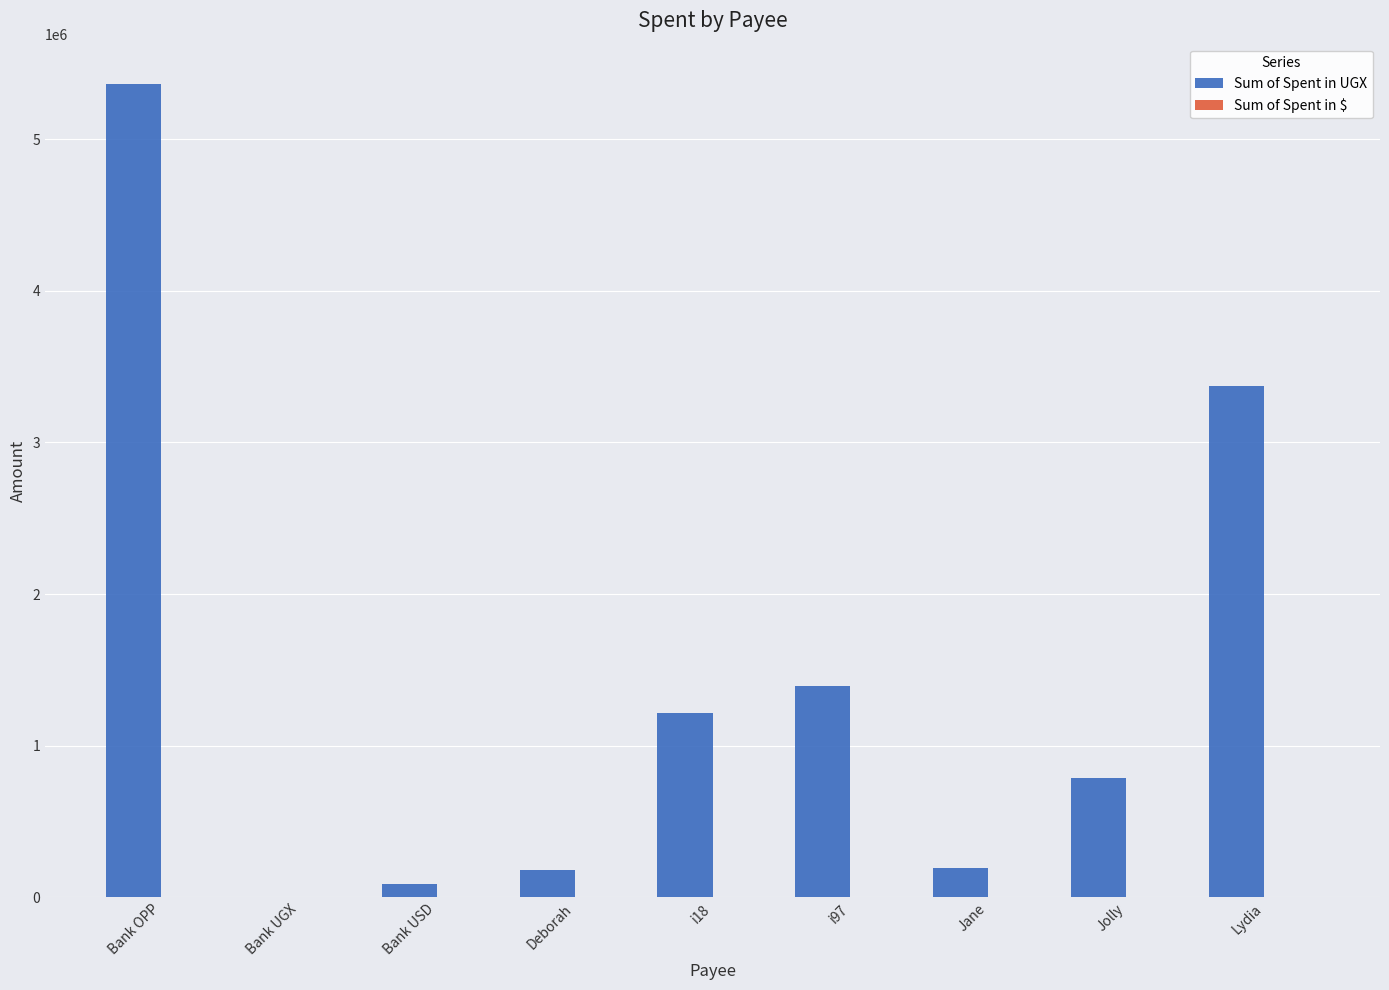

At which category is the sum across all series the highest?

Bank OPP